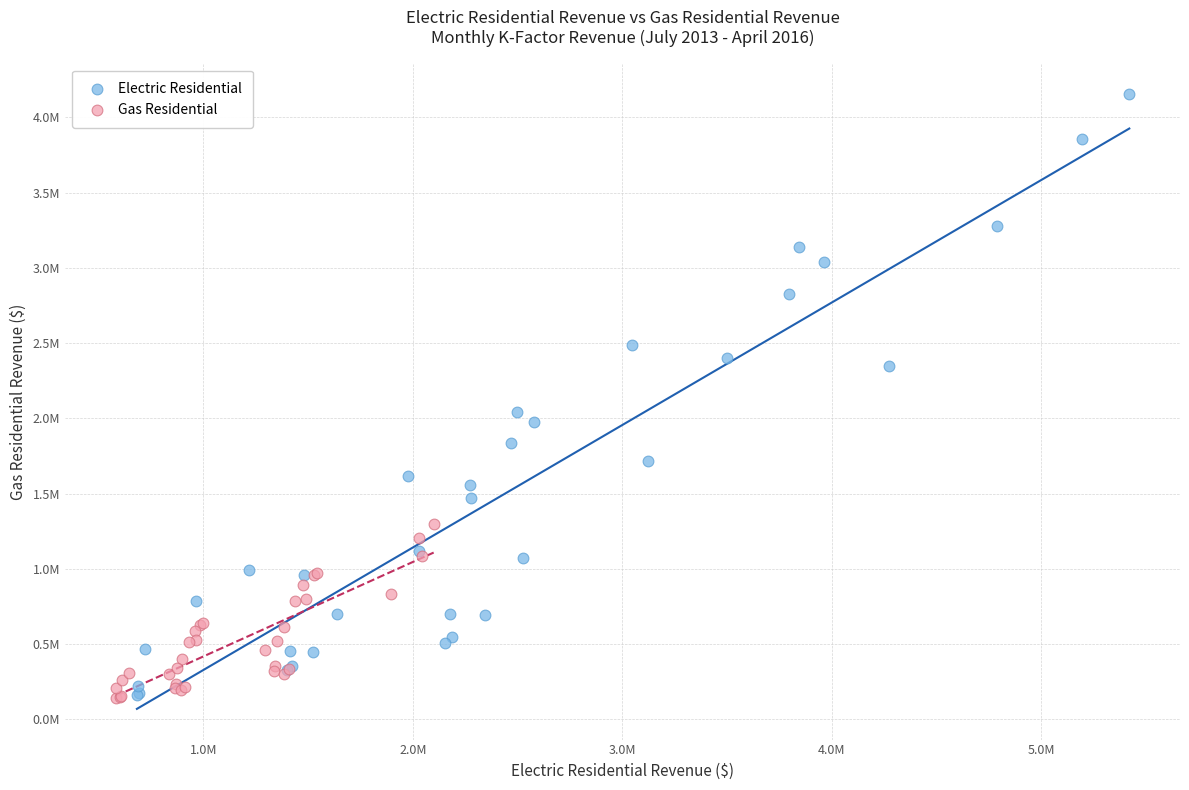

What are all the series names shown in the legend?

Electric Residential, Gas Residential